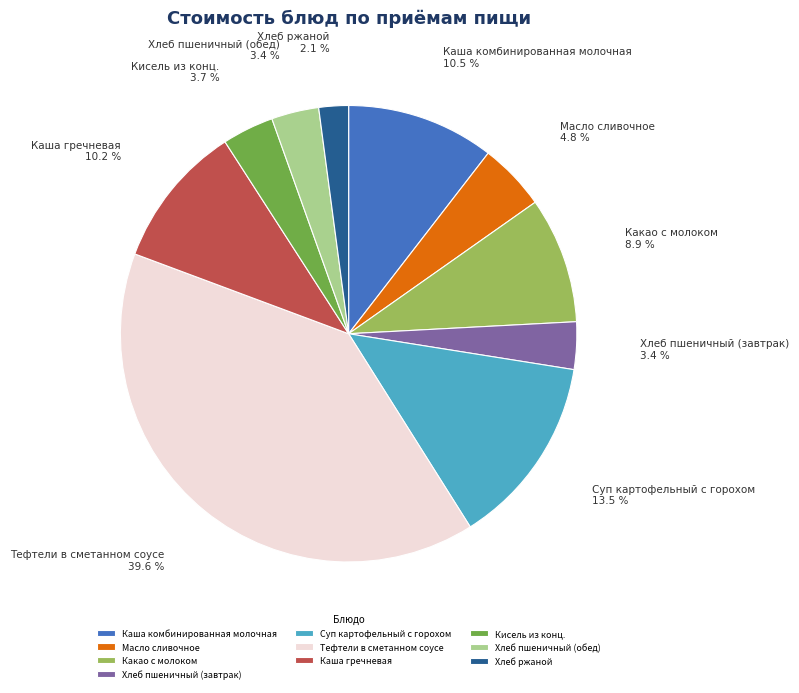

What is the ratio of the value at Каша гречневая to the value at Тефтели в сметанном соусе?

0.3